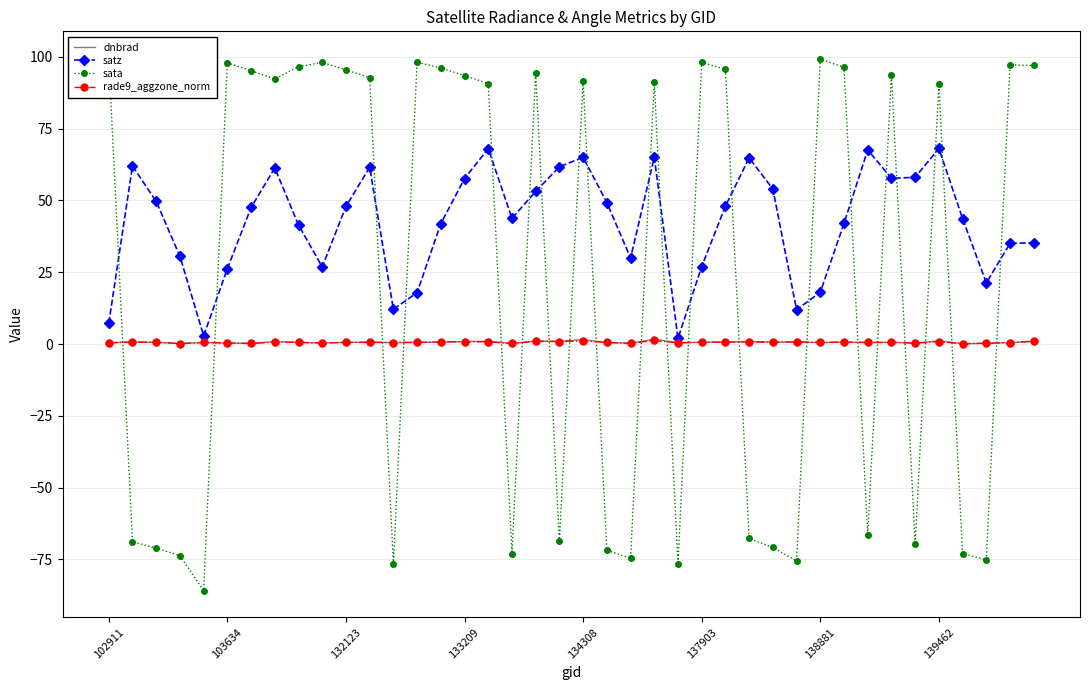

At how many categories does at least one series exceed -13?

40